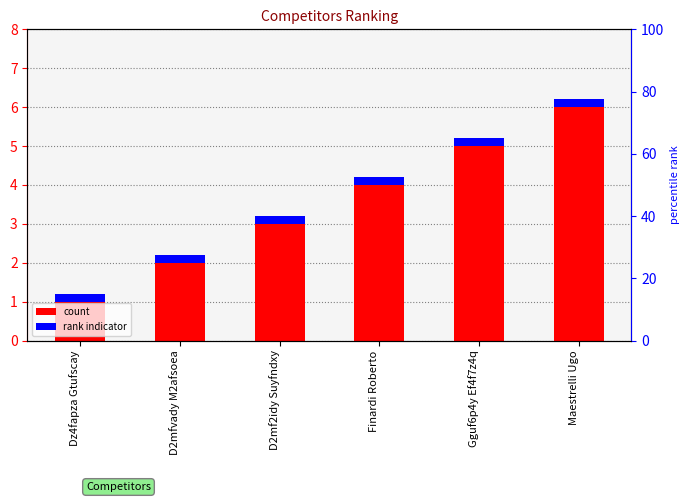

Which series has the largest total across all categories?

#